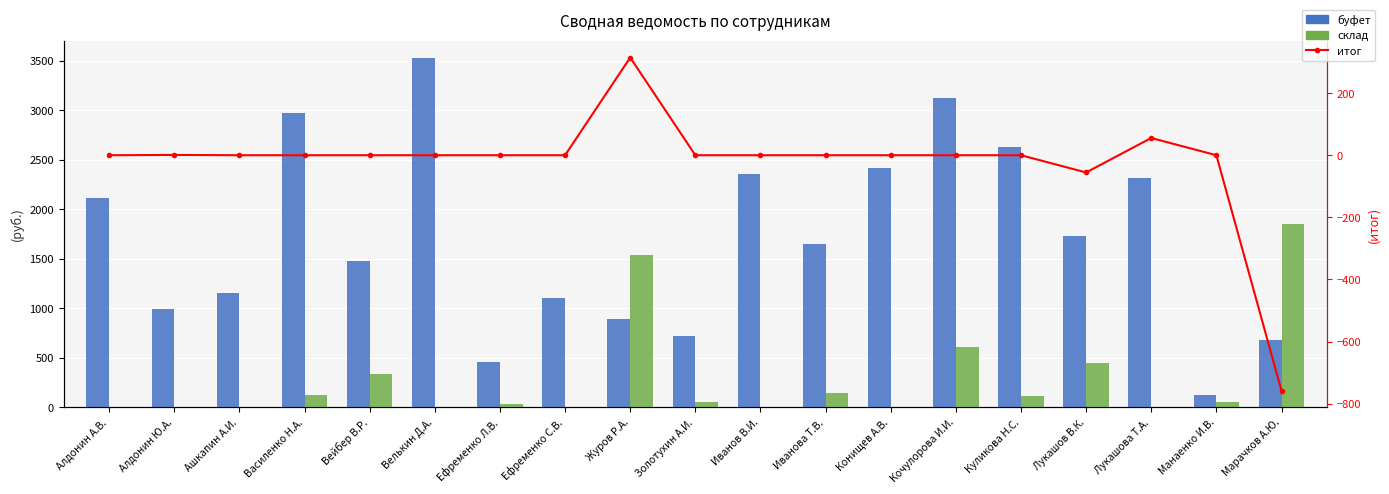

What is the sum of all буфет values?

32460.3